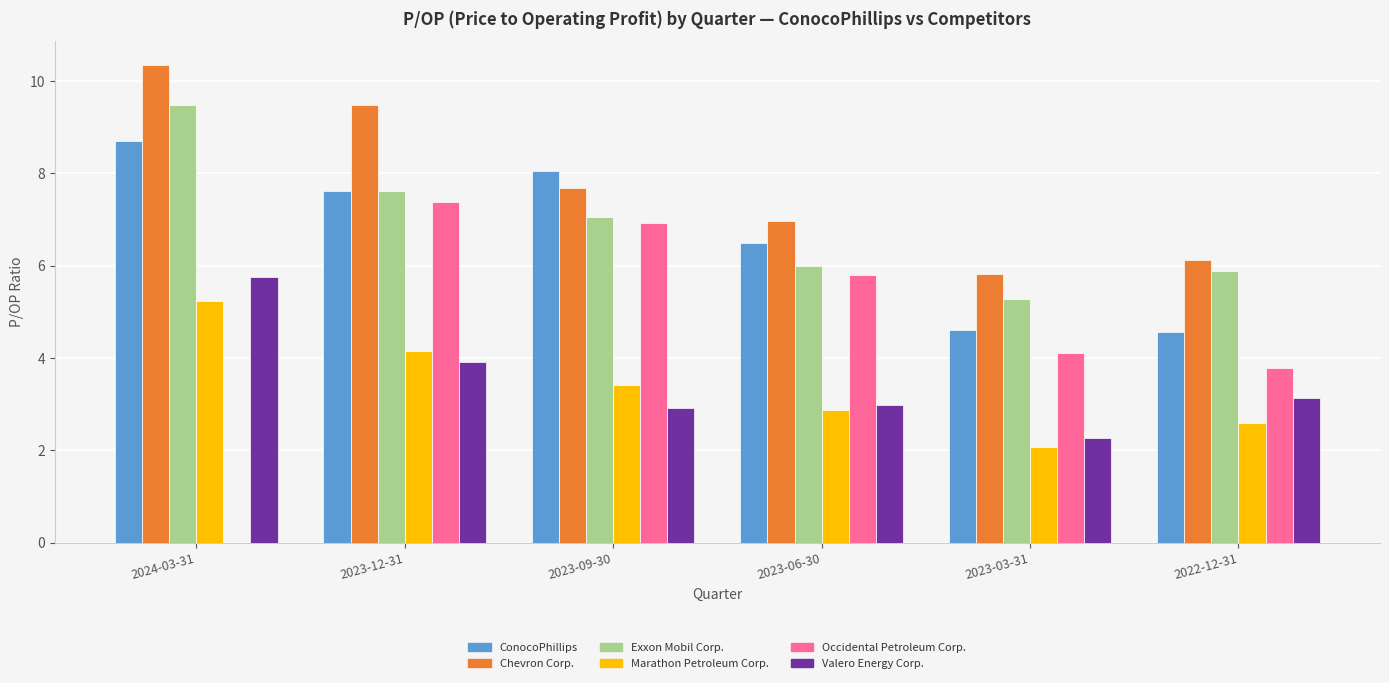

Are the bars grouped side by side (vs. stacked)?

Yes